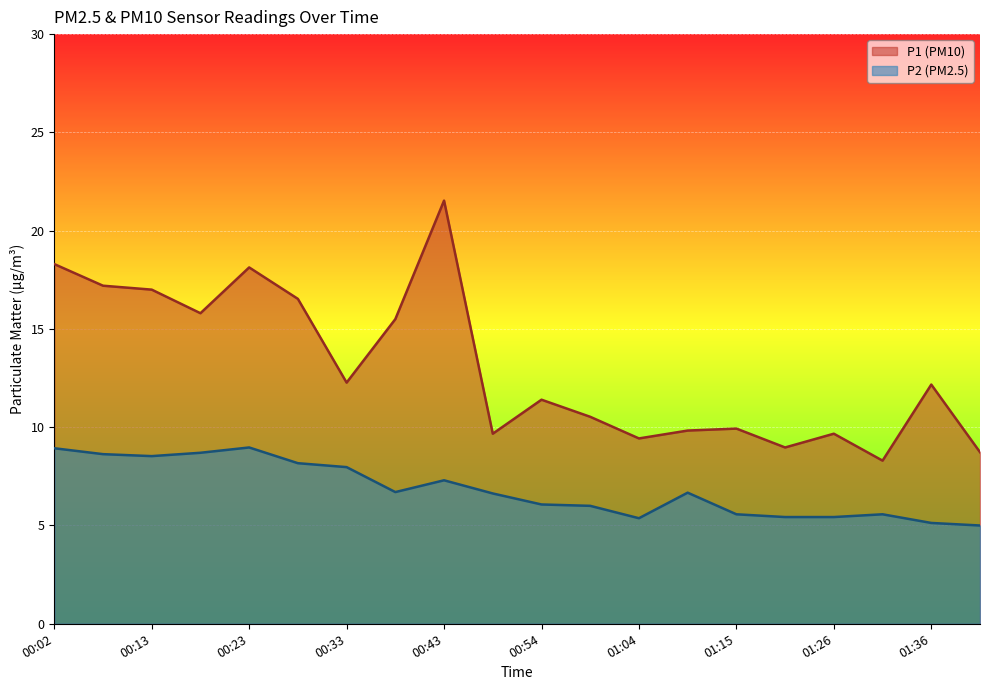

Which has a higher value, 00:33 or 00:28?

00:28